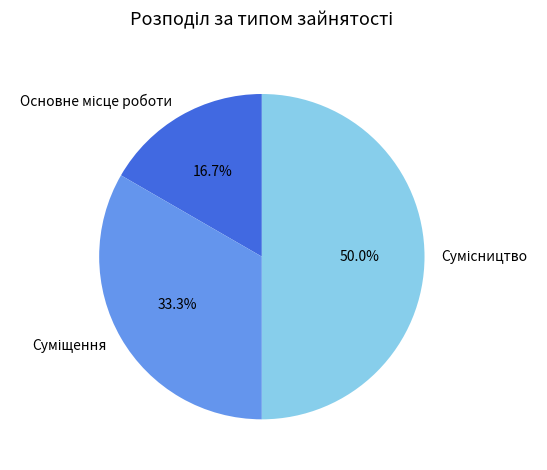

What is the ratio of the value at Сумісництво to the value at Суміщення?

1.5